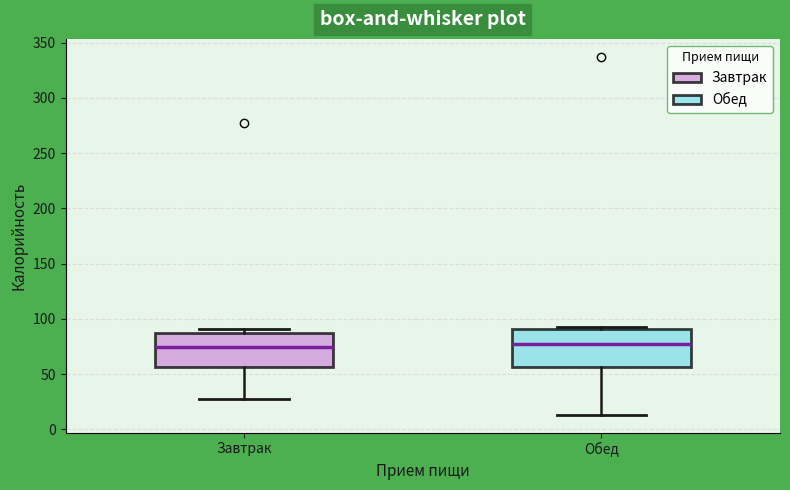

Reading left to right, transcribe this box plot: for each box, give where its median line is, the range the box spans, and where its two whiskers end, as read against the y-axis. The values are not printed on the chart, so give them approximately, as read against the axis.

Завтрак: median 75, box 55 to 90, whiskers 30 to 90 (just above the box's upper edge)
Обед: median 75, box 55 to 90, whiskers 15 to 95